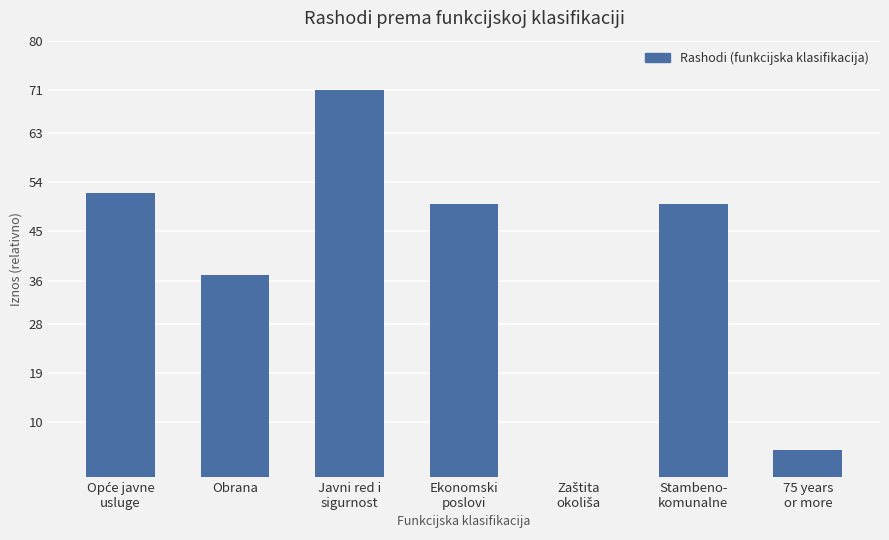

What is the average value?

38